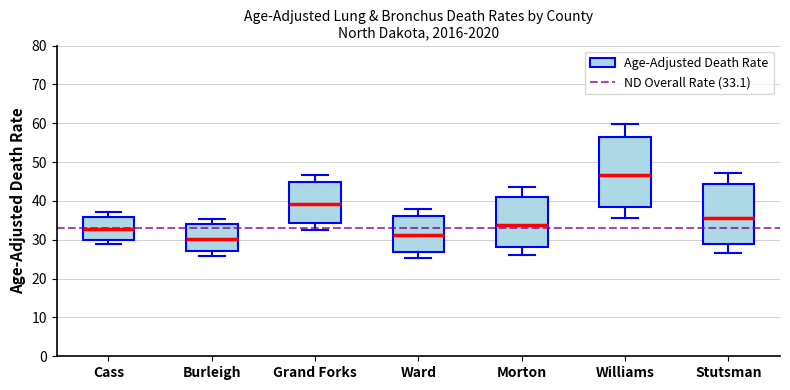

Reading left to right, read every box against the y-axis: the position of its median line, the range the box covers, and the ends of its whiskers. The values are not printed on the chart, so give them approximately, as read against the axis.

Cass: median 33, box 30 to 36, whiskers 29 to 37
Burleigh: median 30, box 27 to 34, whiskers 26 to 35
Grand Forks: median 39, box 34 to 45, whiskers 33 to 47
Ward: median 31, box 27 to 36, whiskers 25 to 38
Morton: median 34, box 28 to 41, whiskers 26 to 44
Williams: median 47, box 39 to 56, whiskers 36 to 60
Stutsman: median 36, box 29 to 44, whiskers 27 to 47